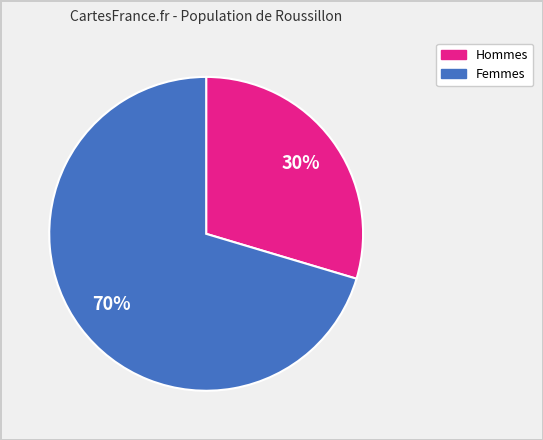

Is the sum of Femmes and Hommes greater than half?

Yes